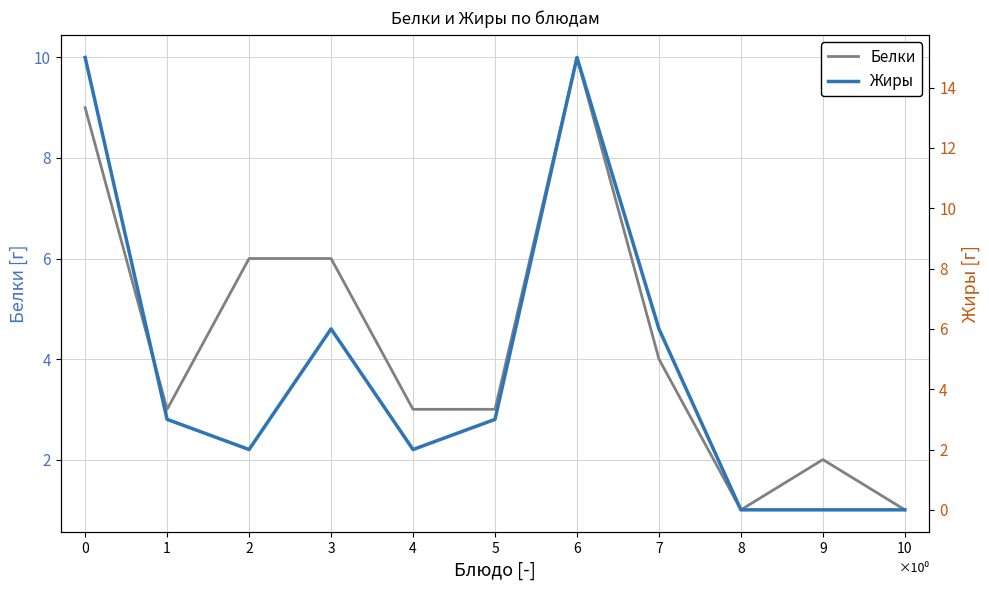

Which series ends up on top after the final intersection of Жиры and Белки?

Белки